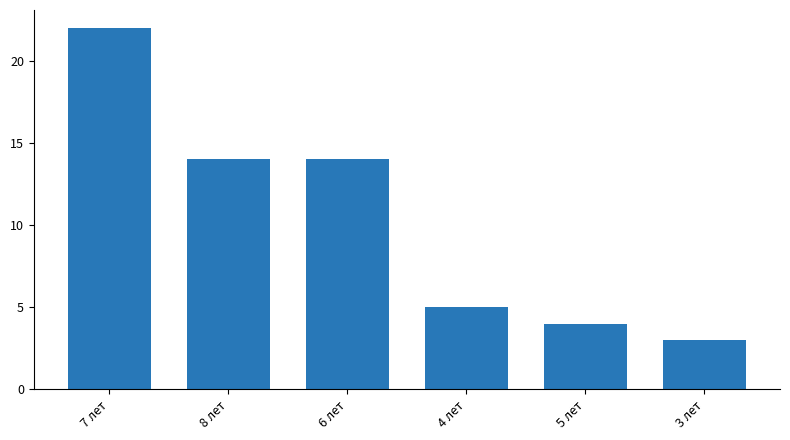

The chart shows a value of 5 at 4 лет. True or false?

True